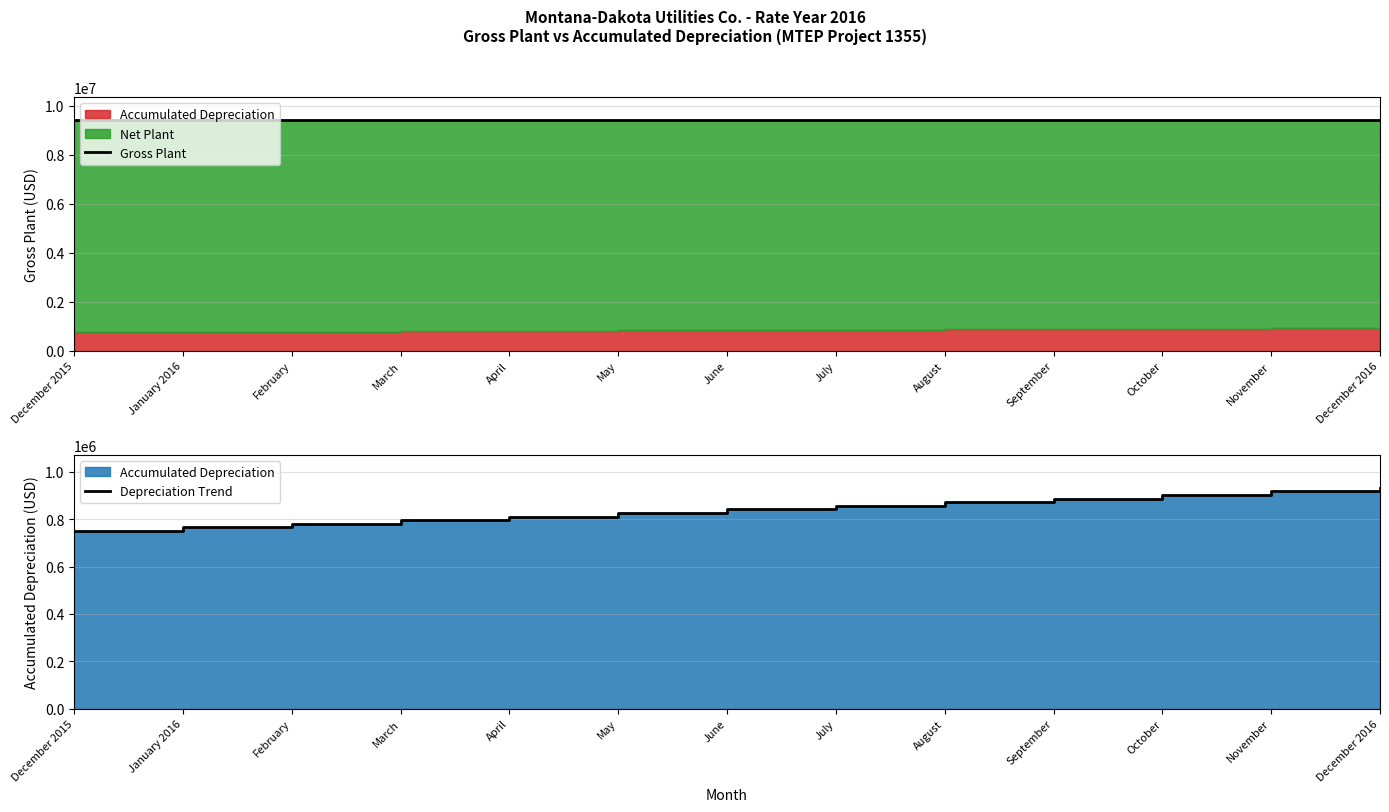

How many data points does each series have?

13